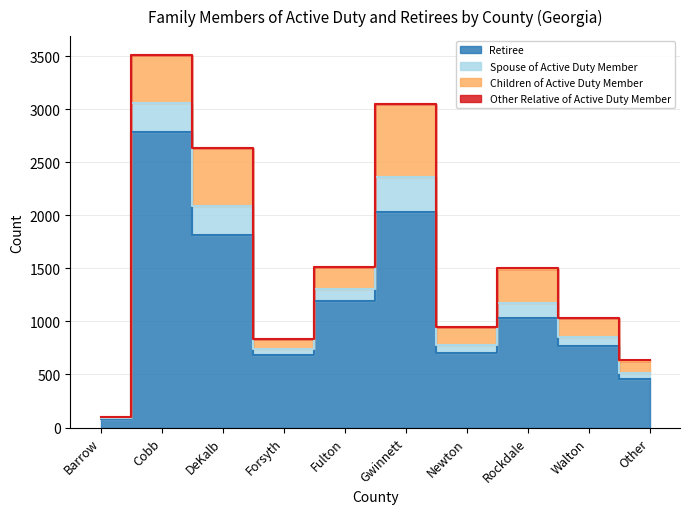

What are all the series names shown in the legend?

Retiree, Spouse of Active Duty Member, Children of Active Duty Member, Other Relative of Active Duty Member